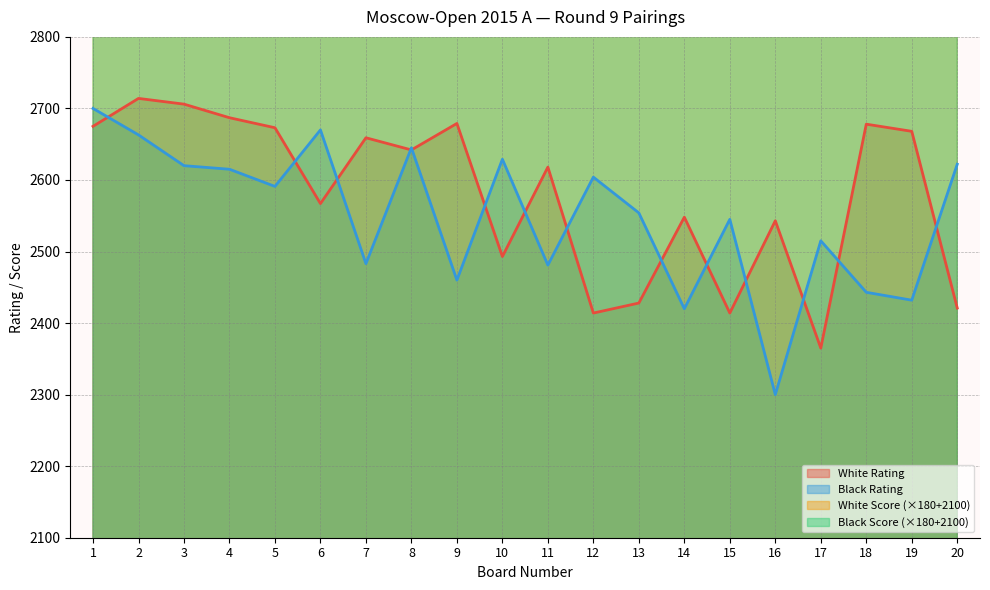

What is the maximum value for White Rating?

2714